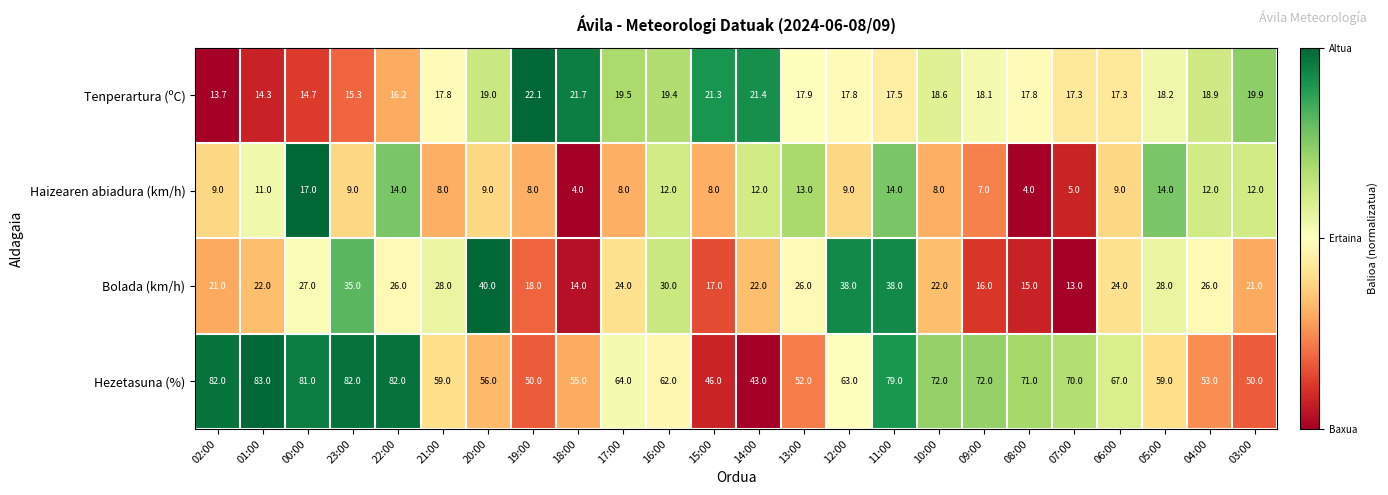

At how many categories does at least one series exceed 17?

24